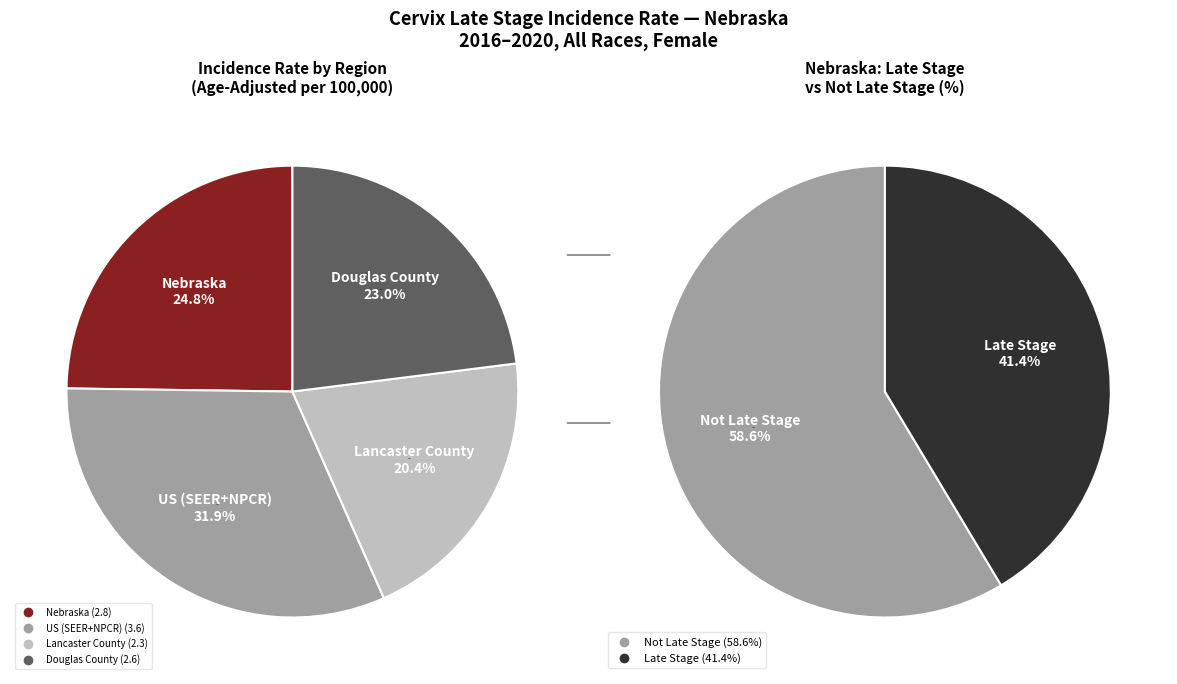

Does Nebraska account for over 50% of the chart?

No